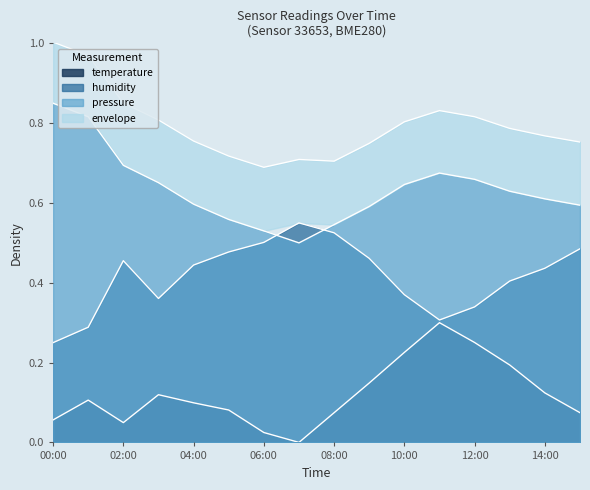

Between 06:00 and 14:00, which is larger?

14:00